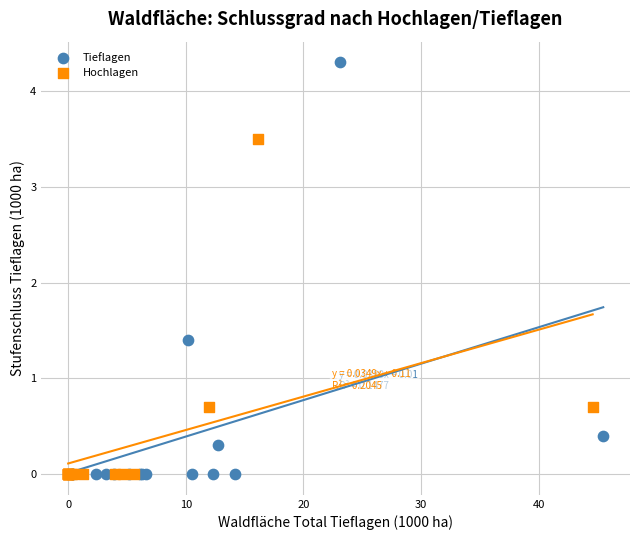

Which series reaches the maximum Y coordinate?

Tieflagen